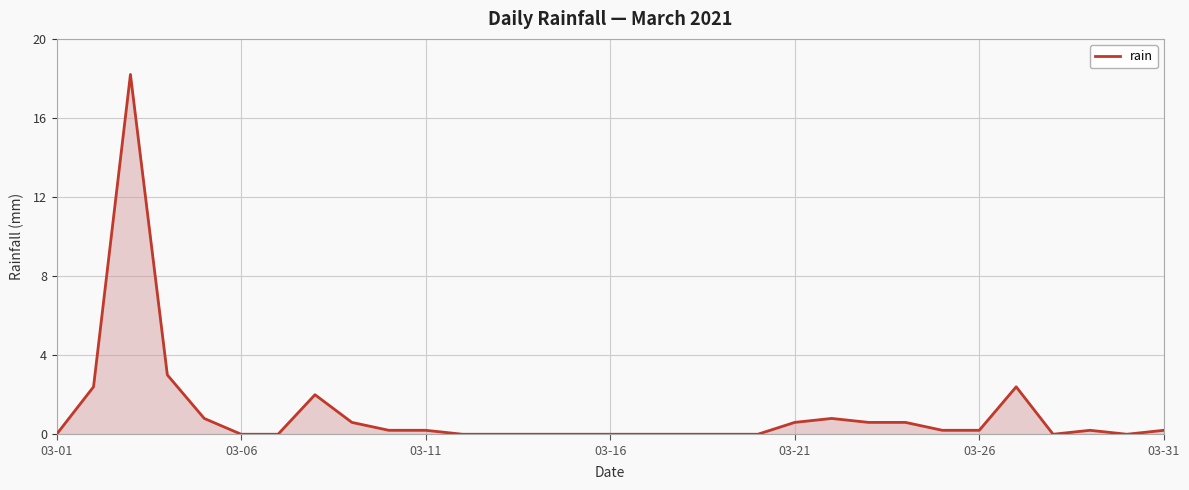

What is the greatest value displayed?

18.2